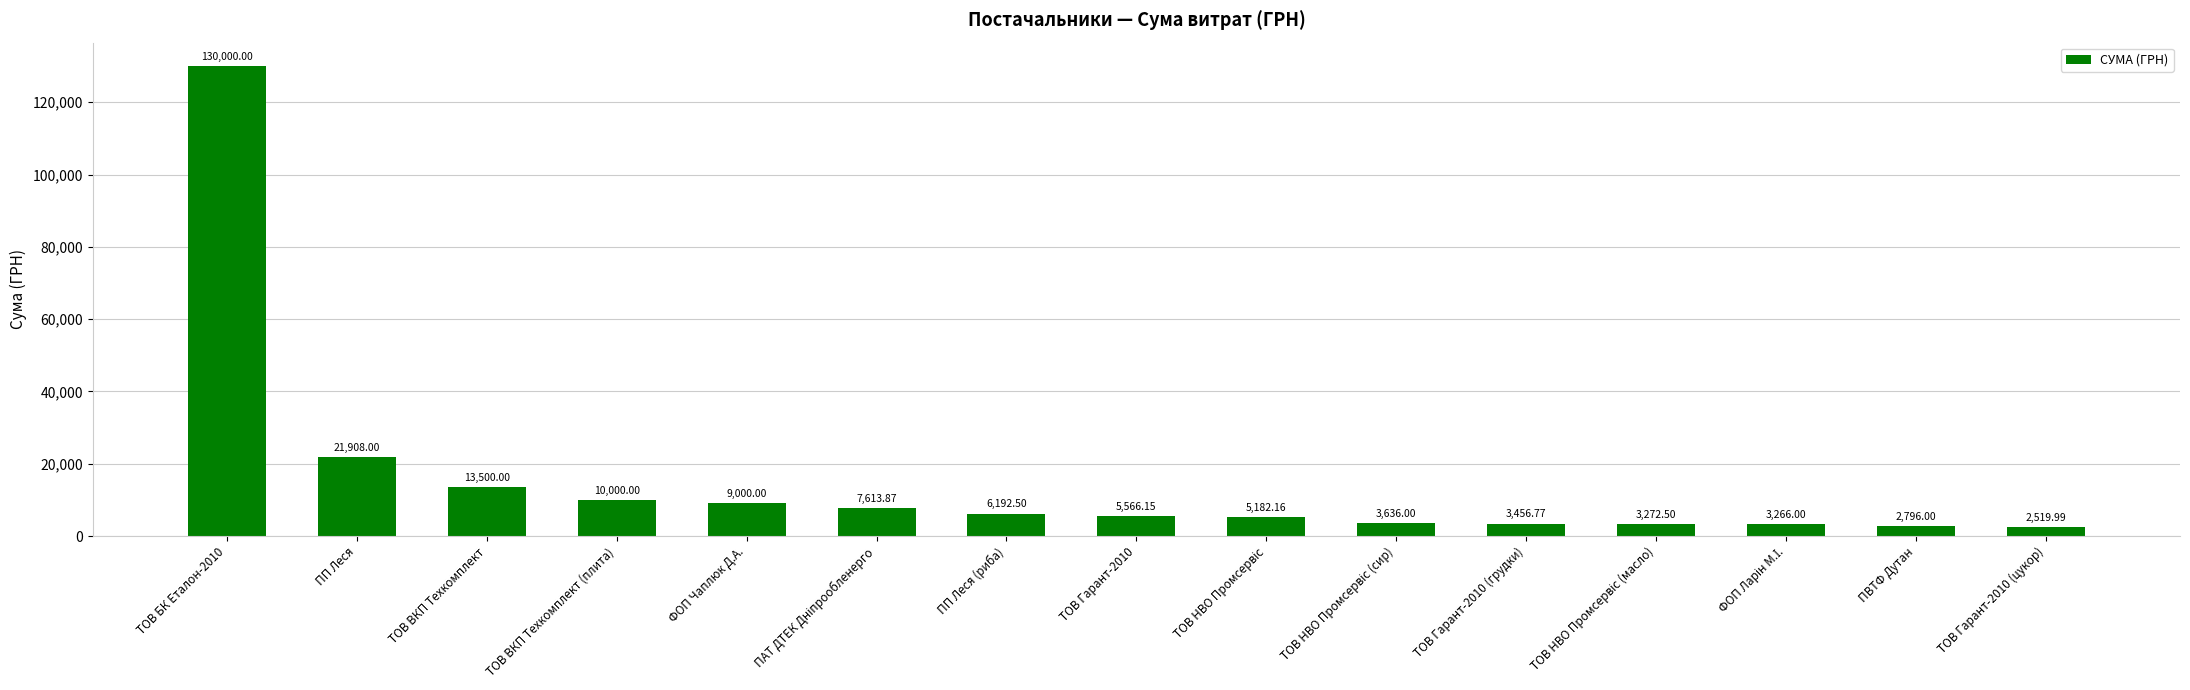

What is the ratio of the value at ТОВ Гарант-2010 (грудки) to the value at ТОВ ВКП Техкомплект (плита)?

0.3